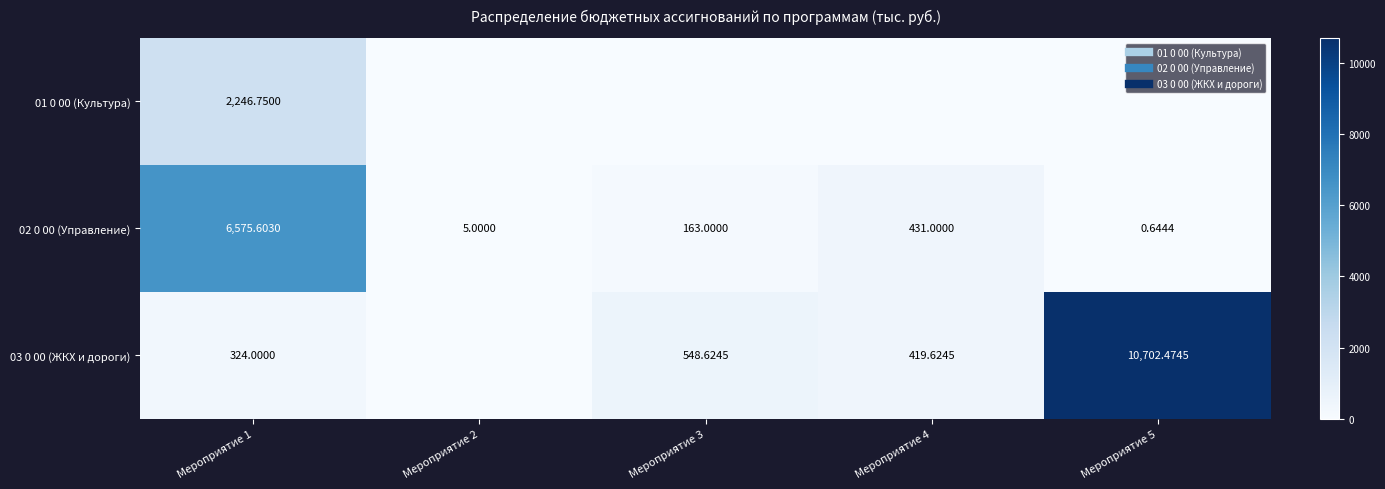

Which series changed the most between Мероприятие 3 and Мероприятие 5?

03 0 00 (ЖКХ и дороги)